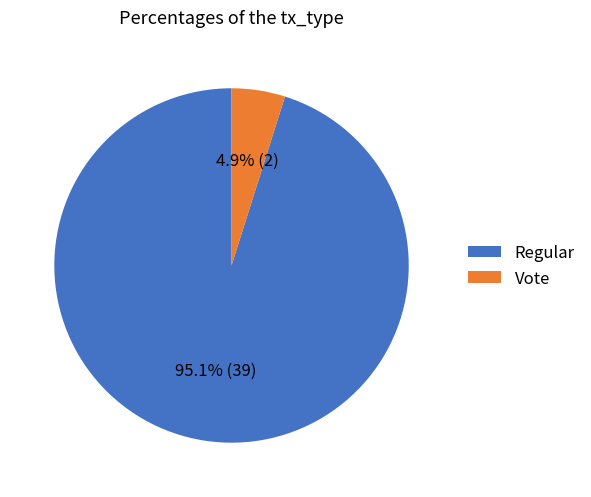

Is there any slice that represents more than half of the pie?

Yes